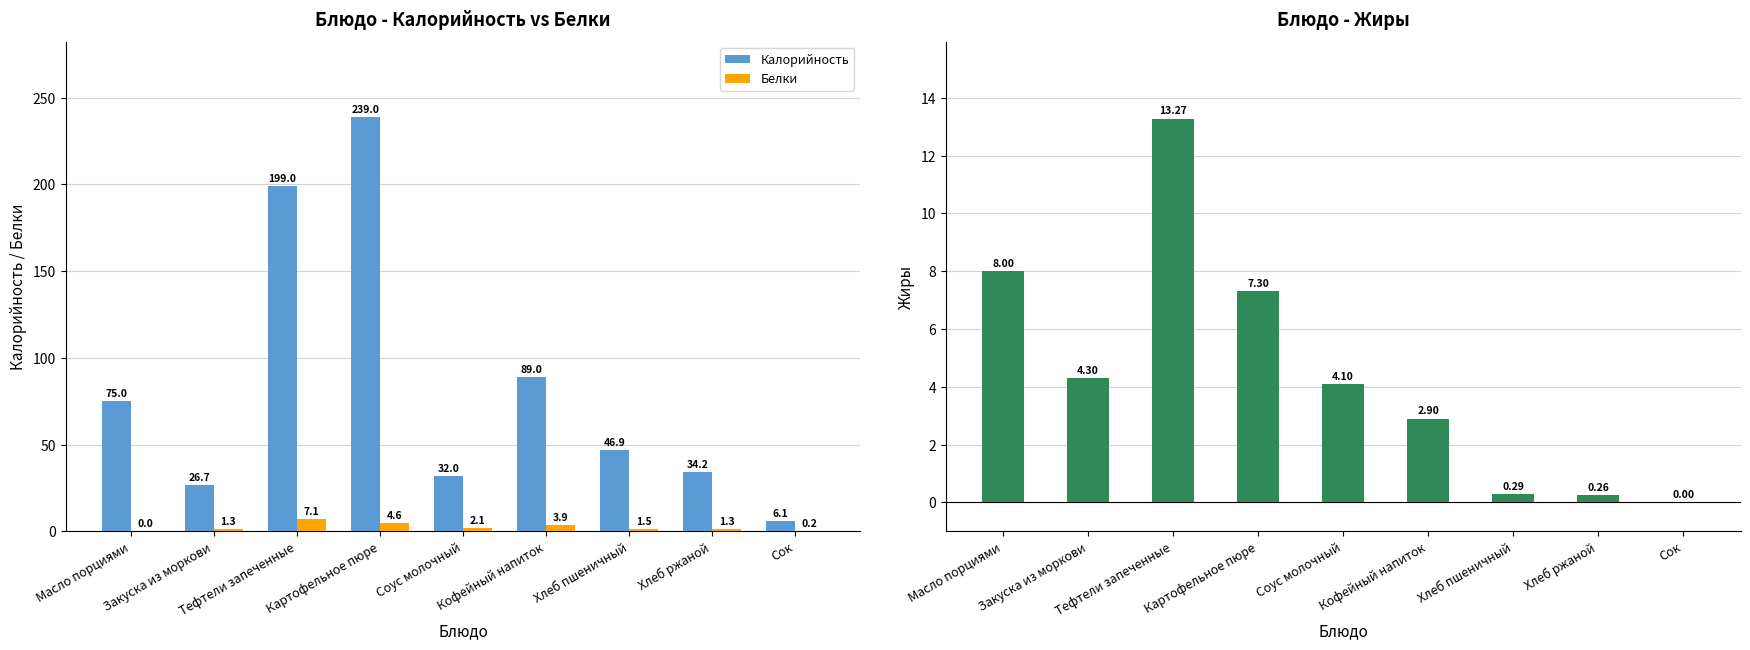

What is the label of the 2nd bar from the right?

Хлеб ржаной